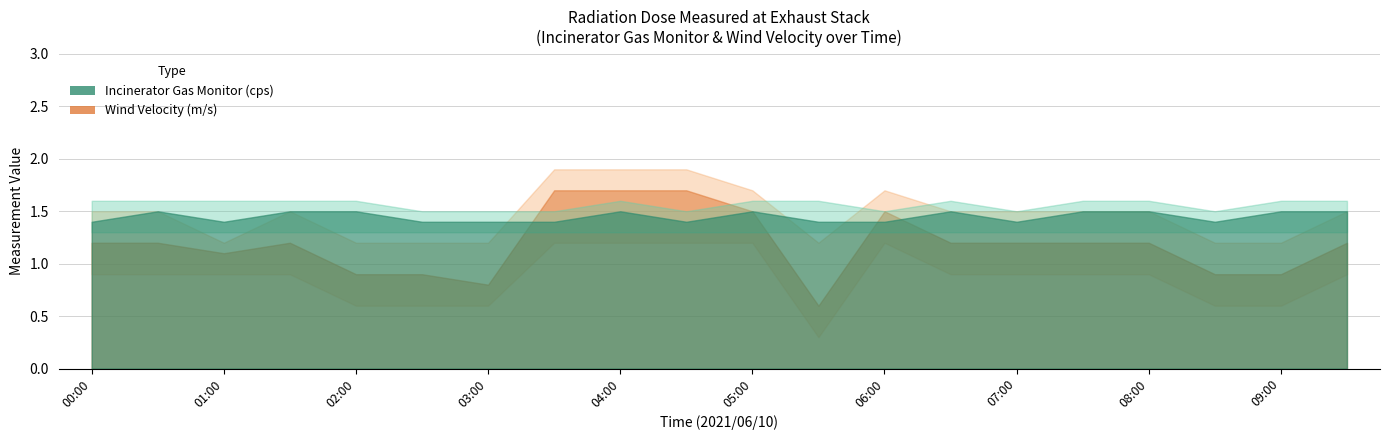

What is the average value of the Wind Velocity (m/s) series?

1.2